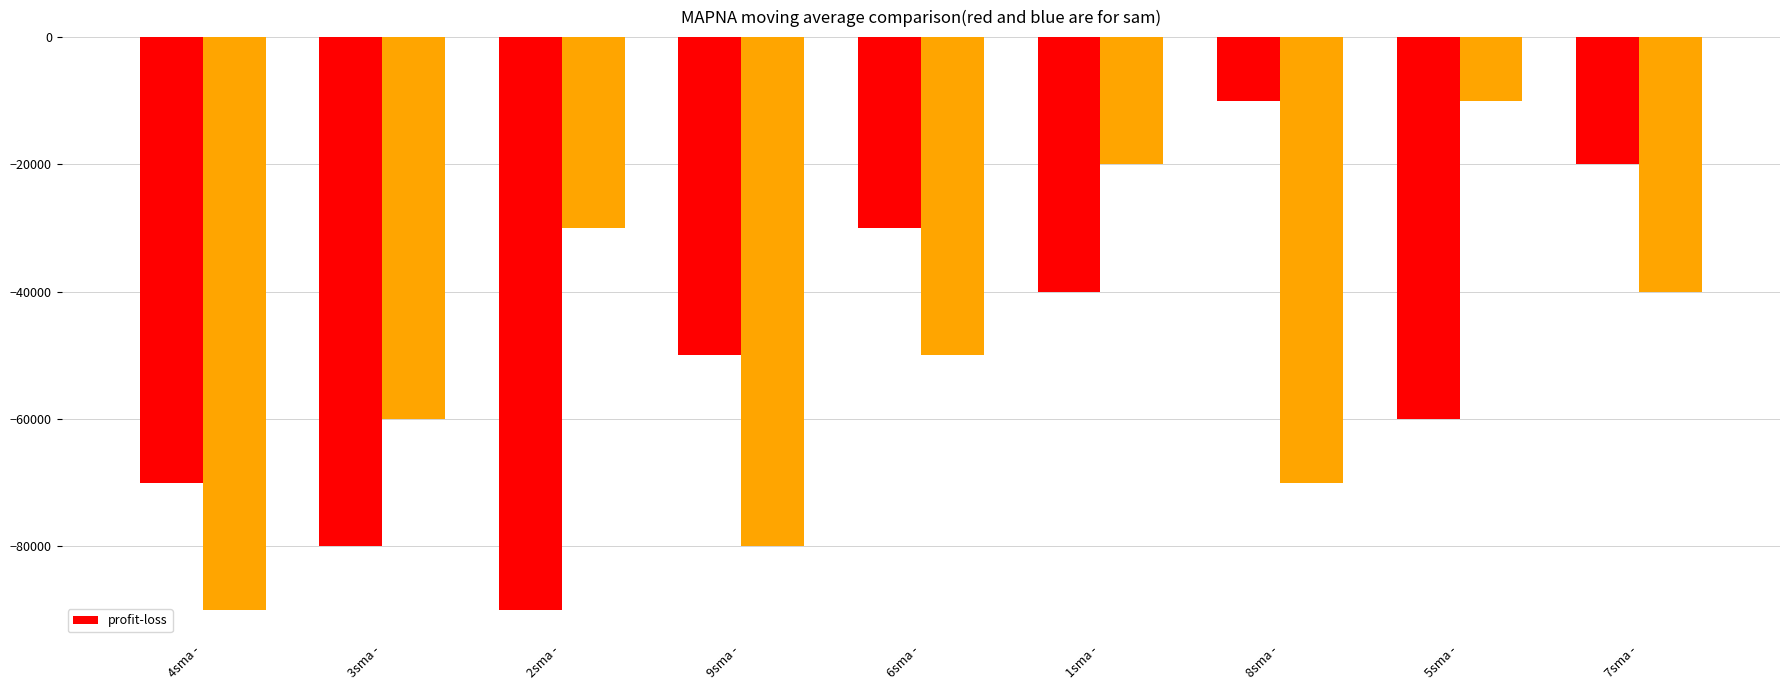

Are the bars grouped side by side (vs. stacked)?

Yes